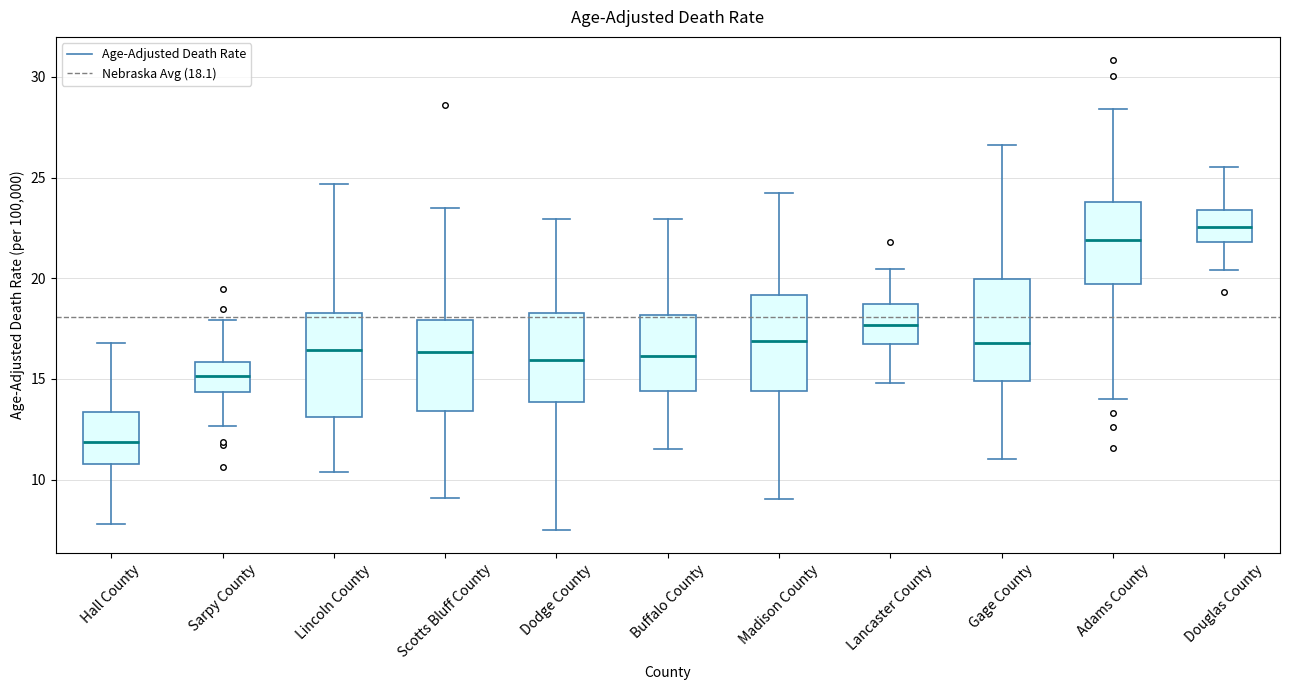

Which box has the lowest median line?

Hall County